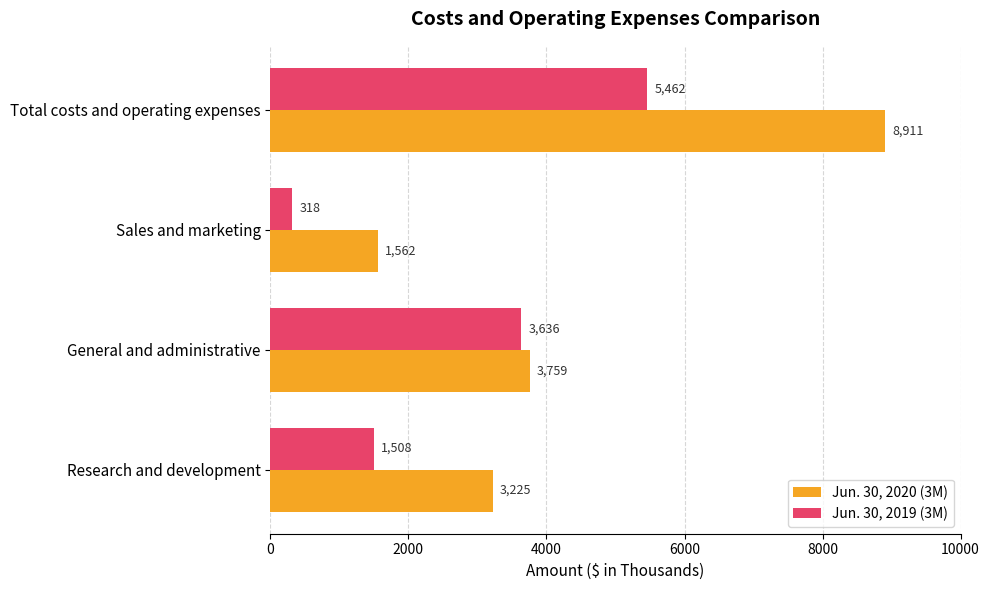

Which category has the highest value across all series?

Total costs and operating expenses